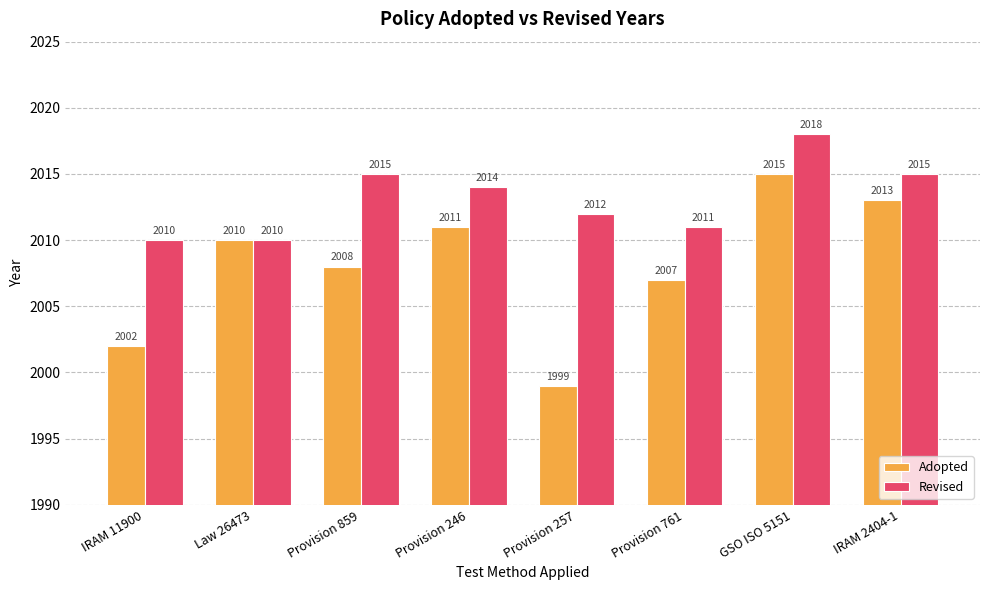

Rank the series by their average value, from lowest to highest.

Adopted, Revised